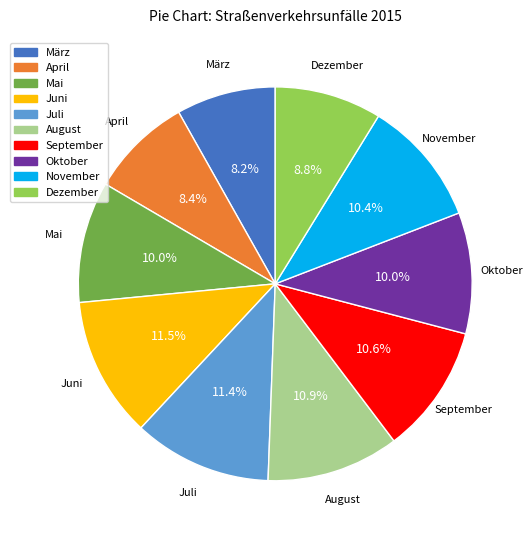

Combined, what portion of the pie is Juni and Oktober?

21.5%